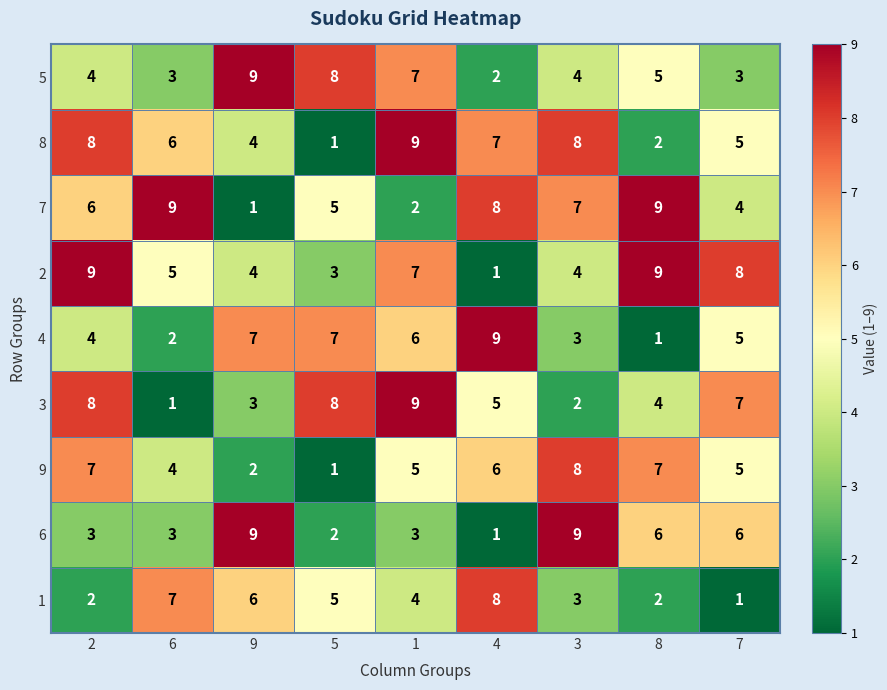

Which series has the largest total across all categories?

7